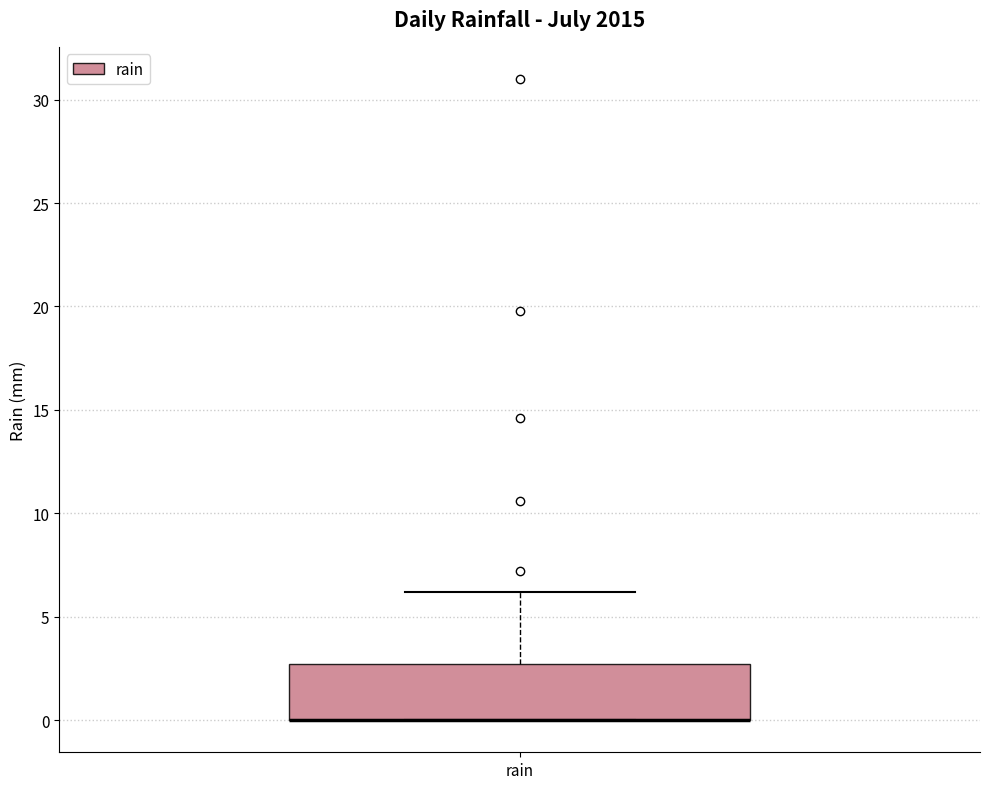

Read this box plot against the y-axis: the position of the median line, the range covered by the box, and the ends of both whiskers. The values are not printed on the chart, so give them approximately, as read against the axis.

median 0.0 (drawn on the box's lower edge), box 0.0 to 2.5, whiskers 0.0 to 6.0